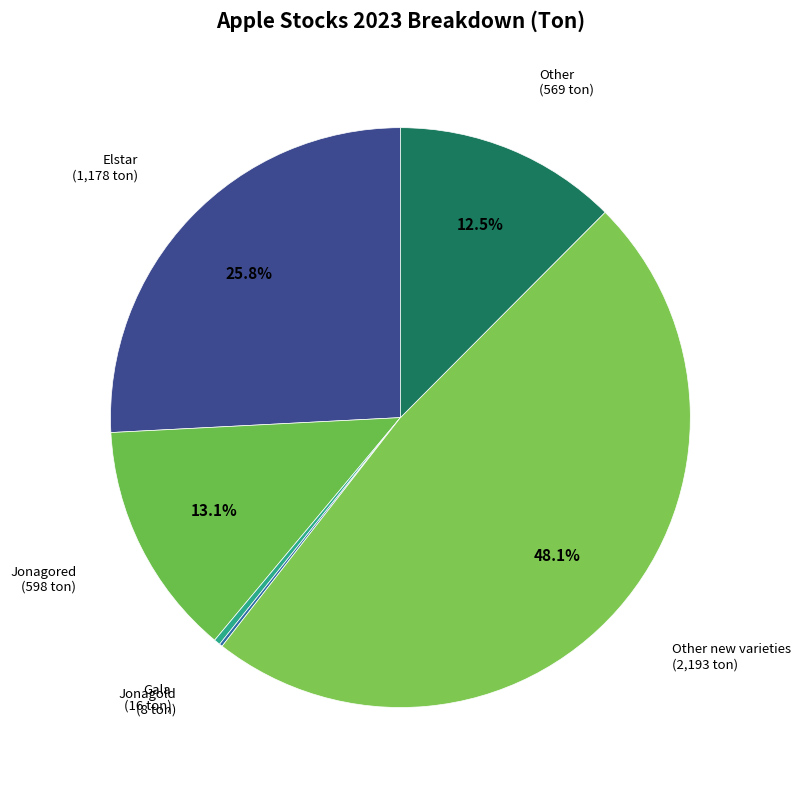

What percentage is NOT represented by Other?

87.5%